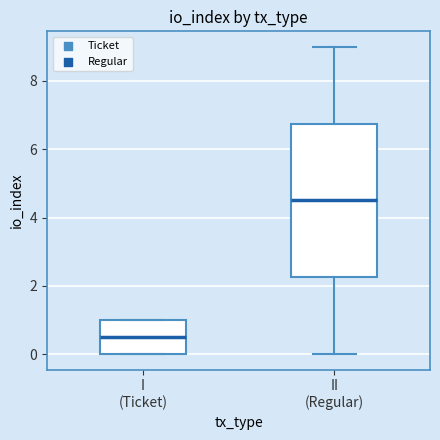

Comparing the boxes themselves (not the whiskers), which one is the tallest?

II (Regular)